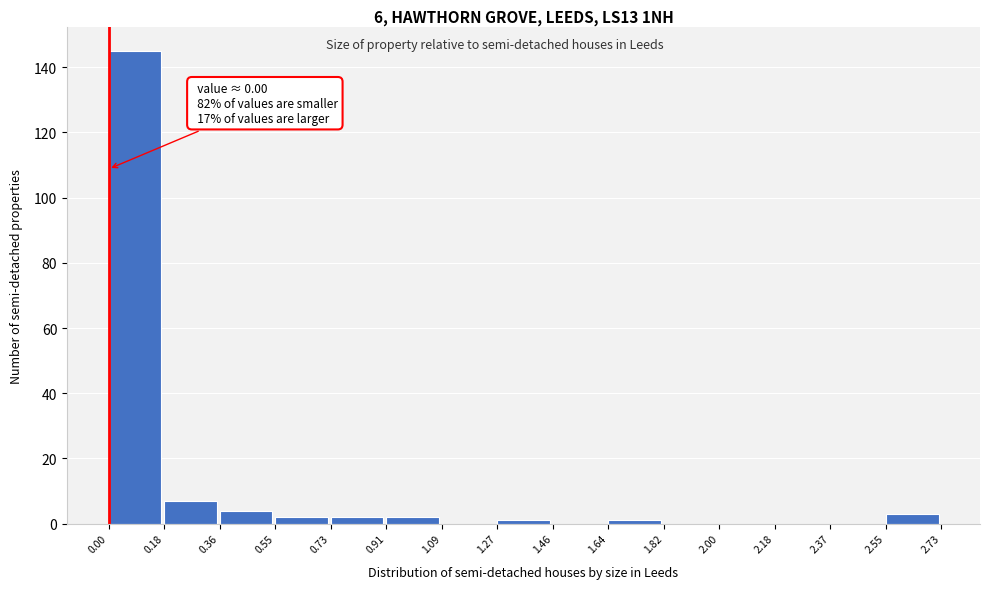

Which range on the x-axis has the tallest bar?

0.00 to 0.18